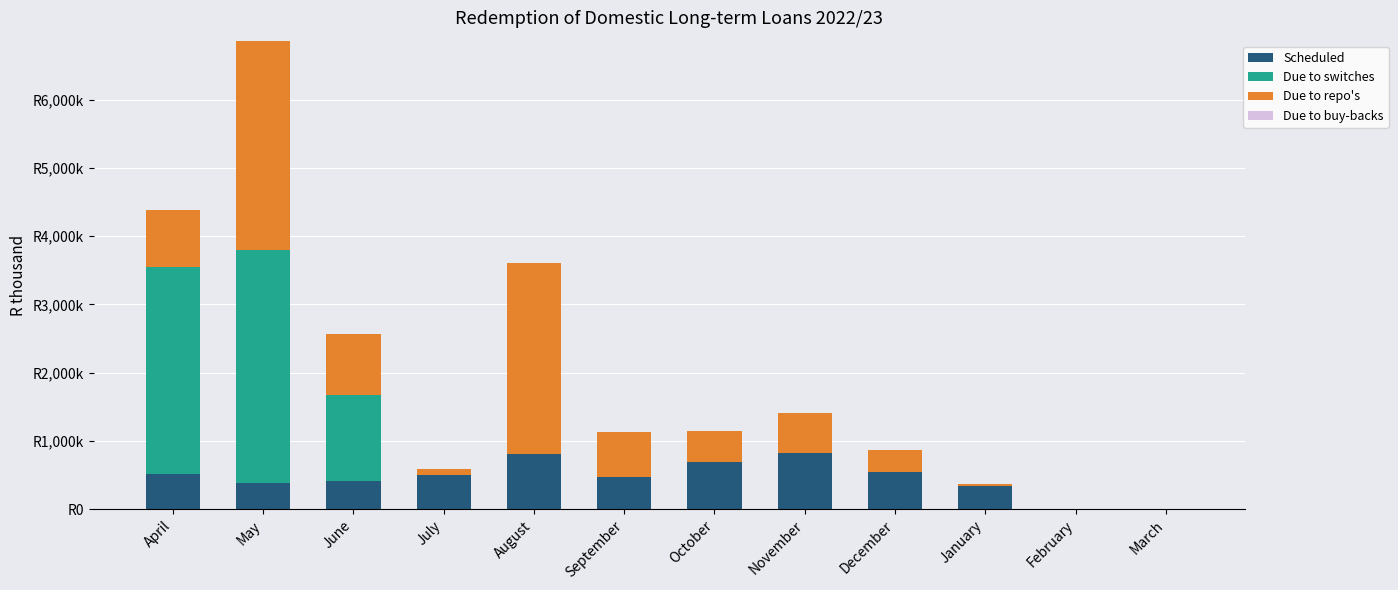

Count the Due to switches values in the range 0 to 1250000.

10